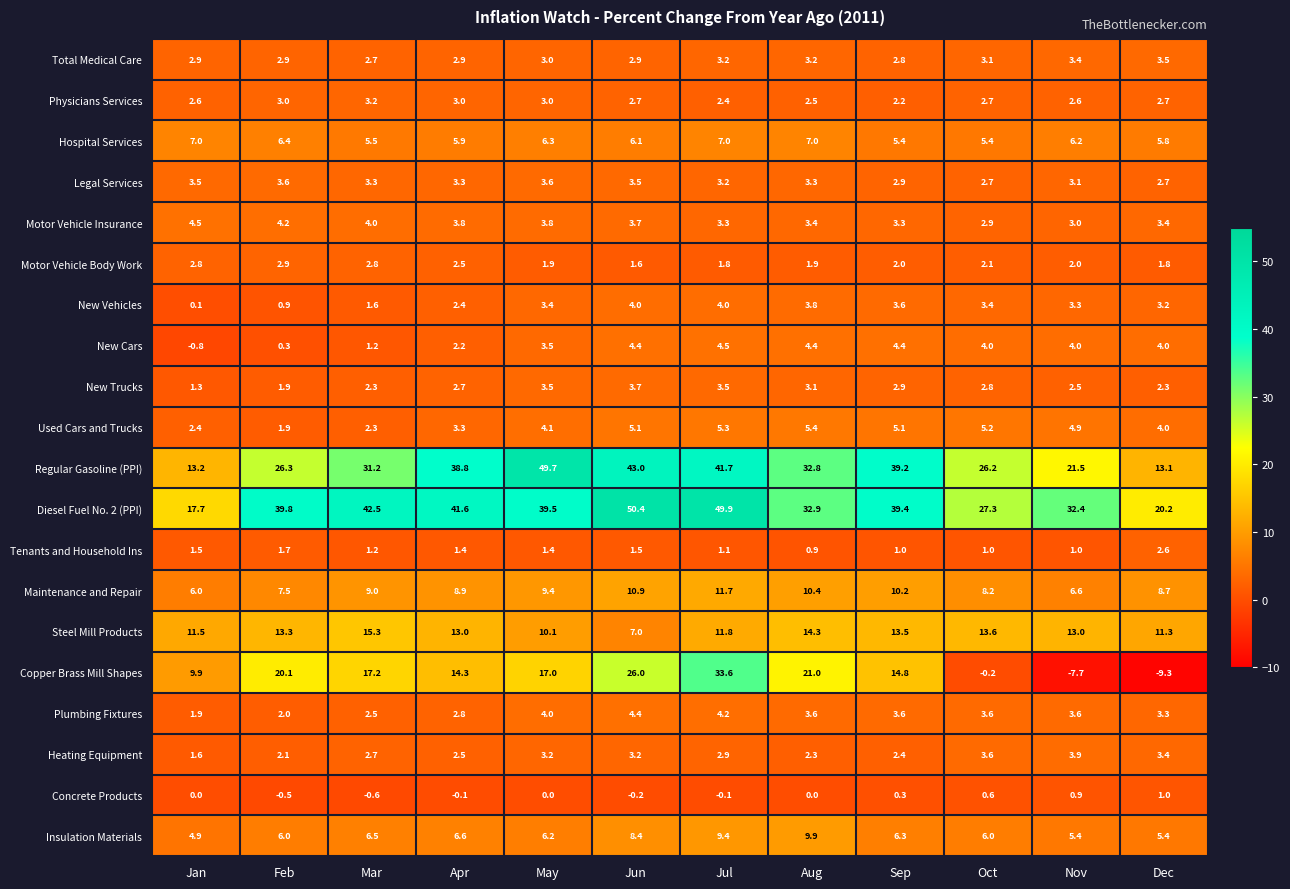

What is the approximate value of Motor Vehicle Insurance at Mar?

4.0